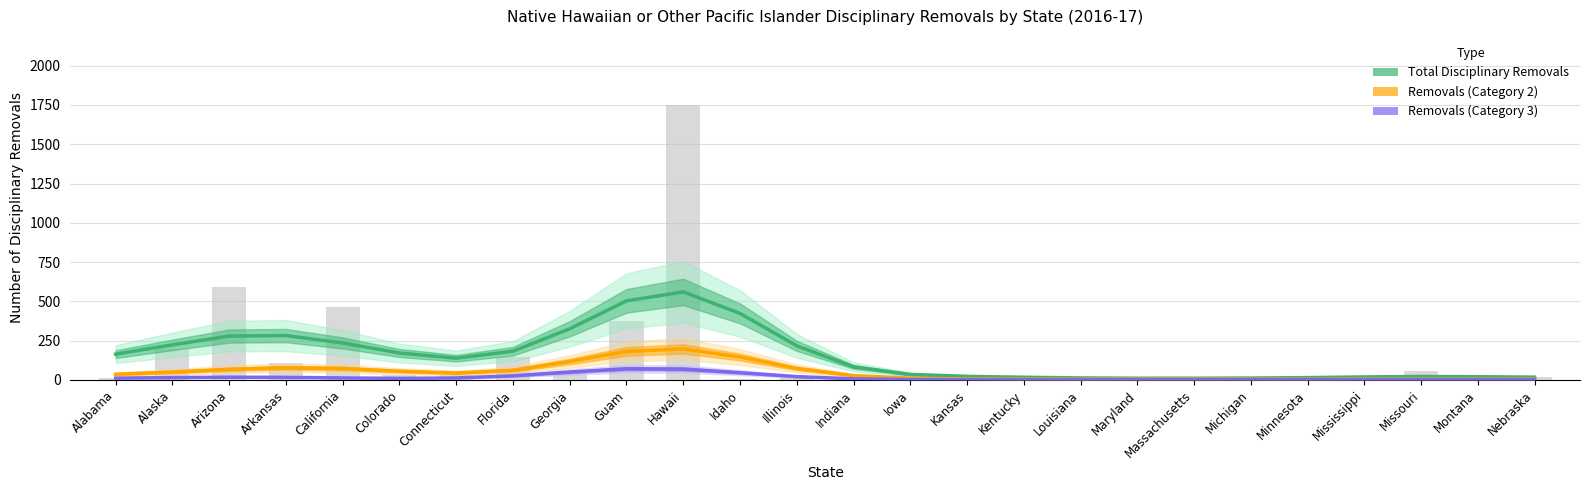

What is the difference between the Total Disciplinary Removals values at Iowa and Maryland?

24.2